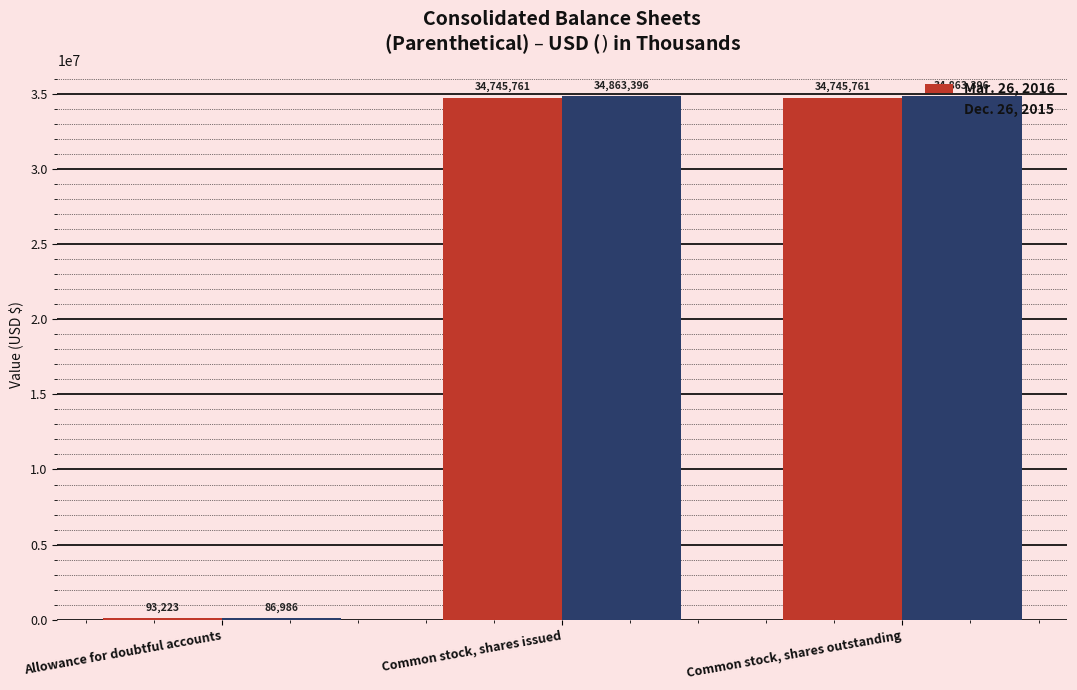

Is the value of Mar. 26, 2016 at Allowance for doubtful accounts greater than the value of Dec. 26, 2015 at Allowance for doubtful accounts?

Yes